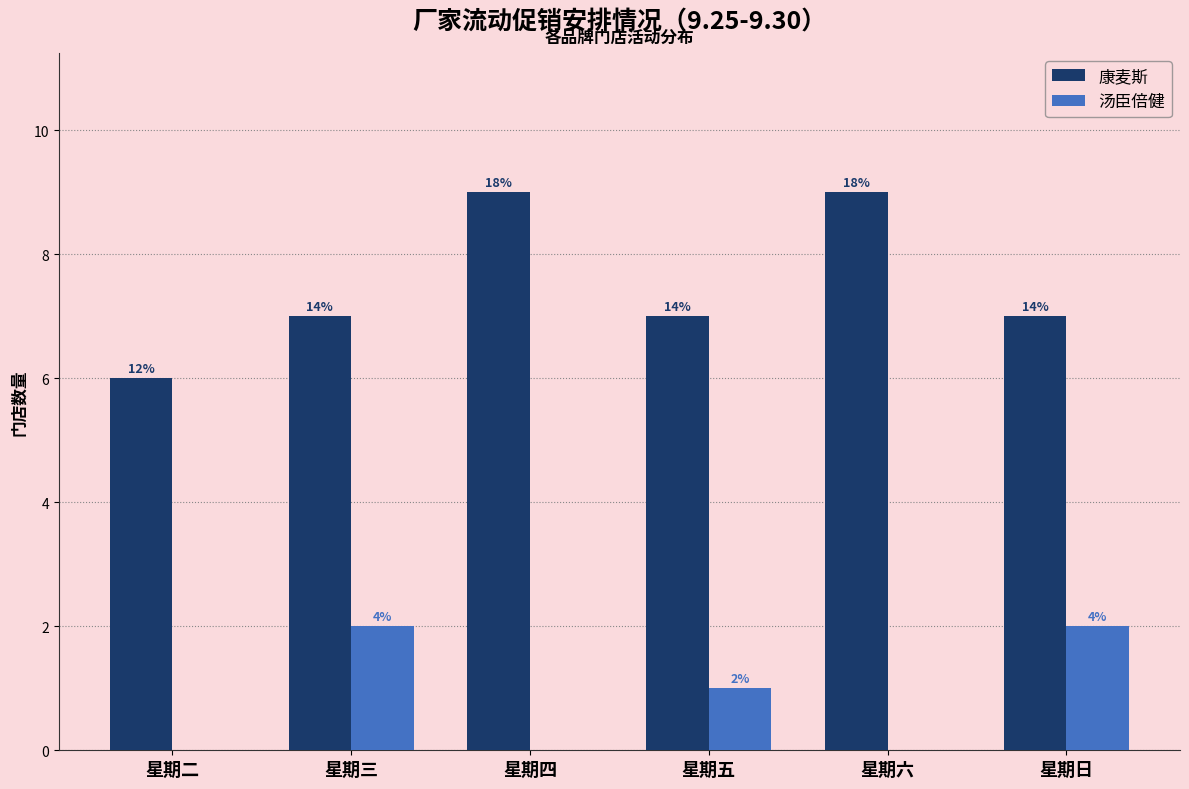

What are all the series names shown in the legend?

康麦斯, 汤臣倍健